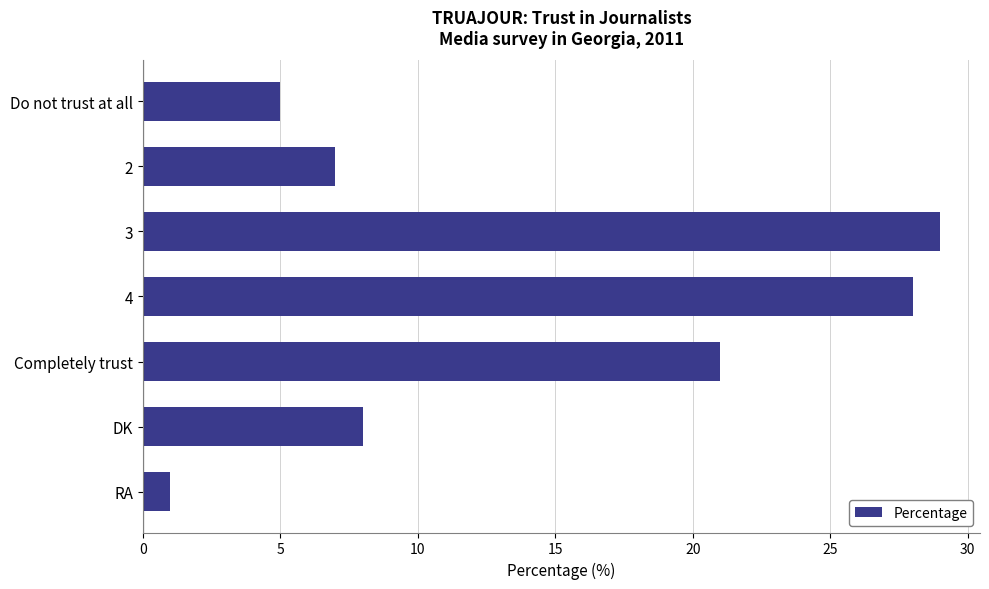

Are the bars grouped side by side (vs. stacked)?

No